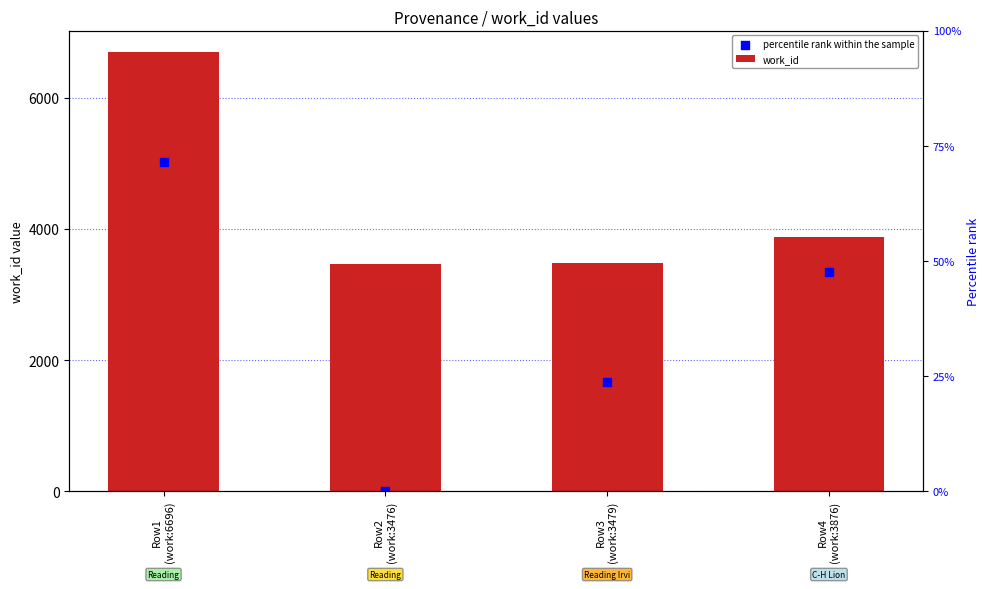

Which series has the largest total across all categories?

work_id